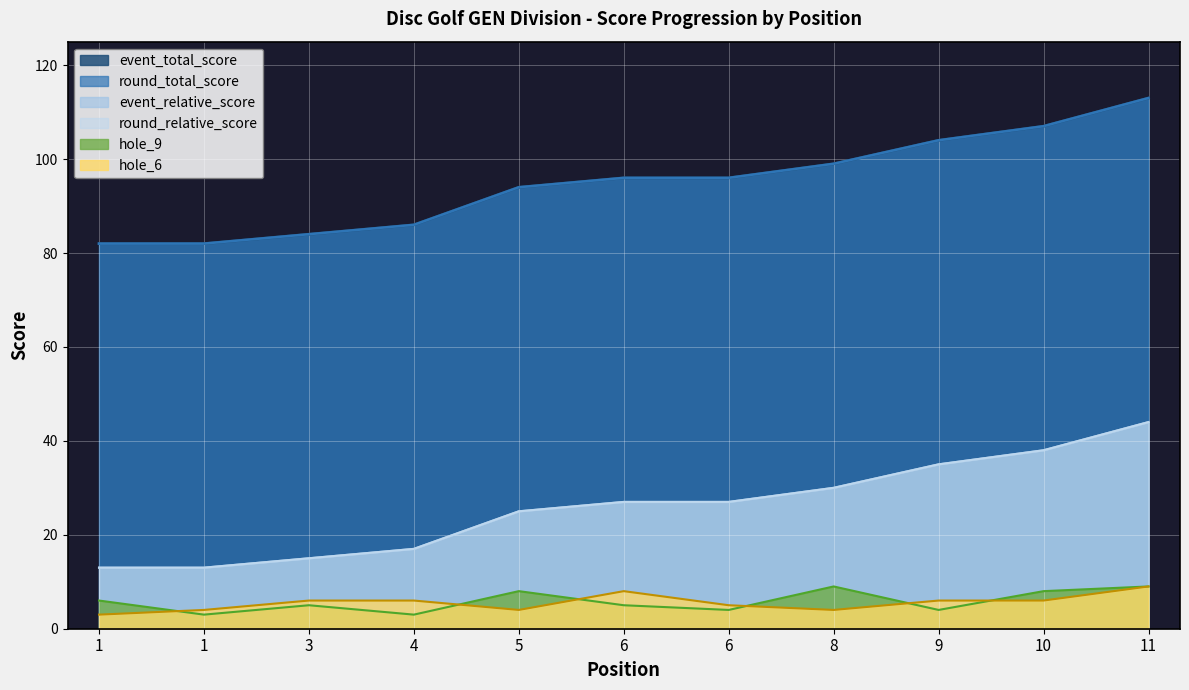

What is the sum of the hole_9 values at 9 and 3?

9